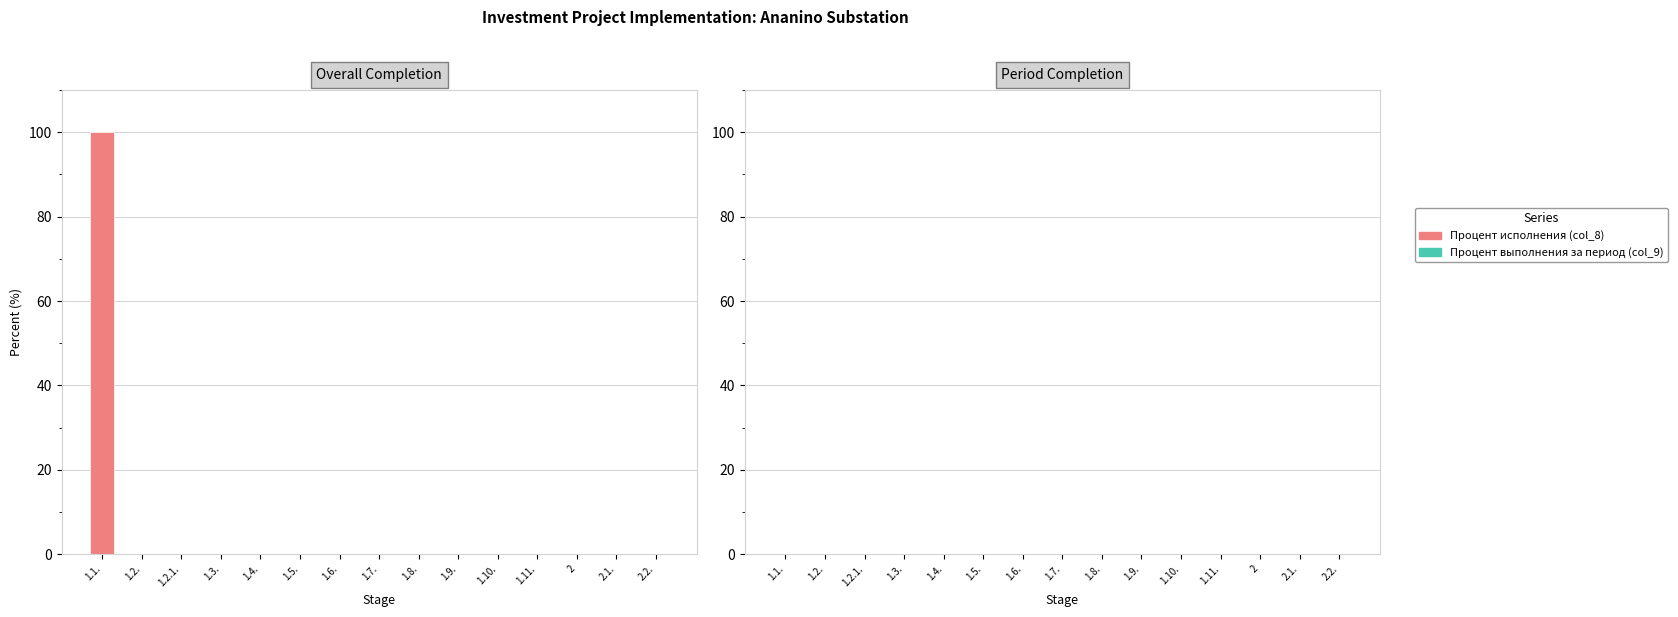

At which label does Процент исполнения (col_8) reach its minimum?

1.2.